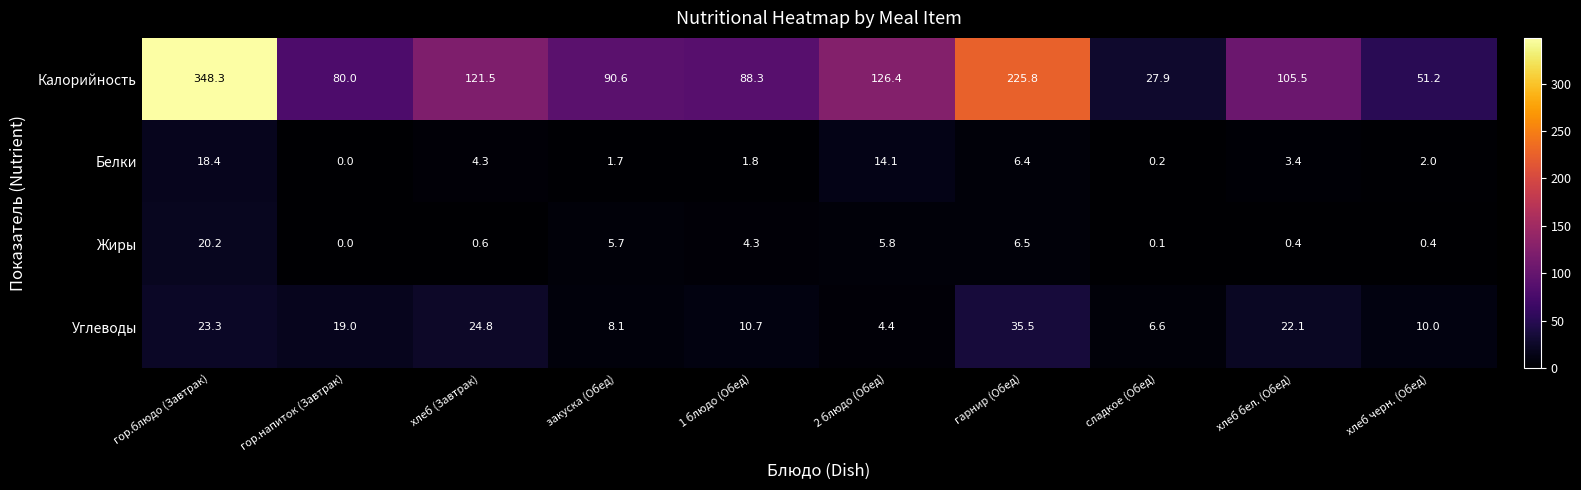

What is the average value of the Жиры series?

4.4